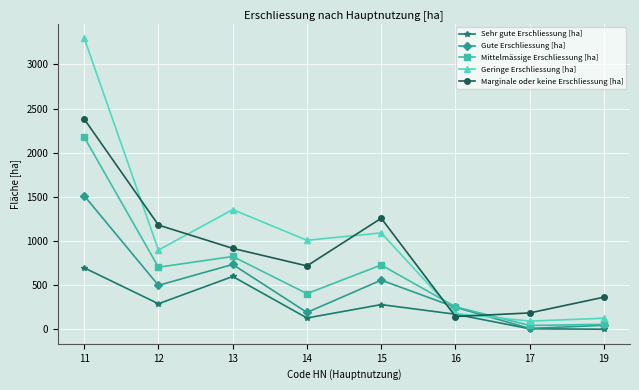

What value does the Geringe Erschliessung [ha] series have at 12?

896.7